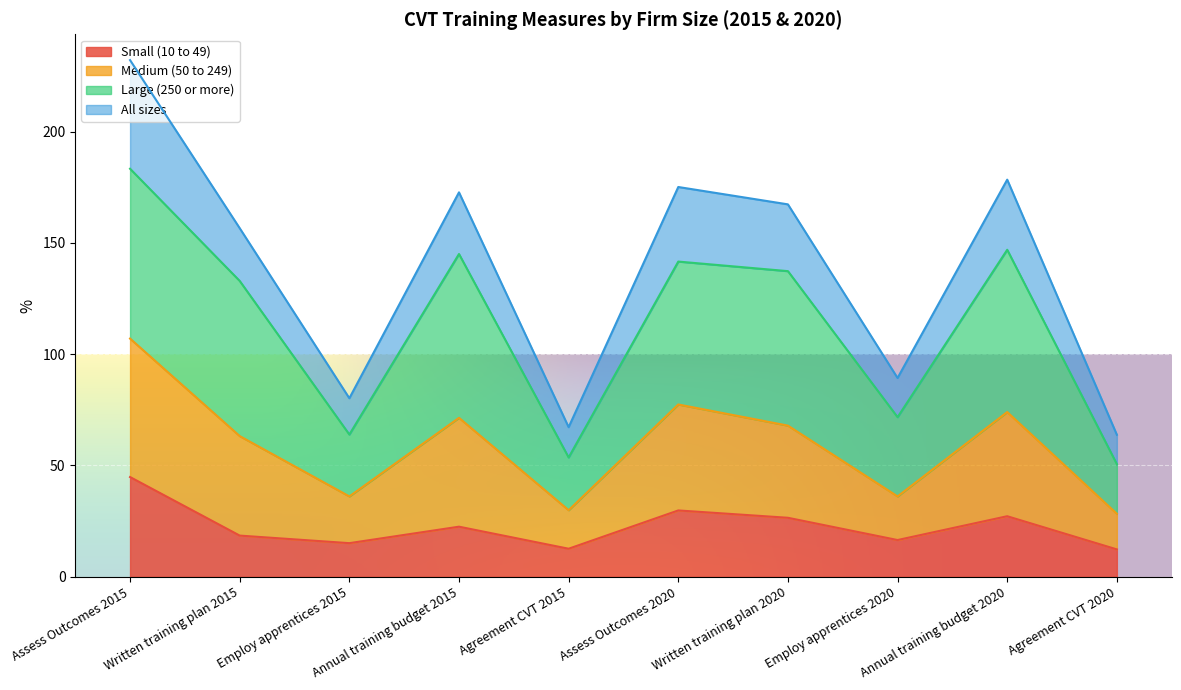

Where is the first local maximum for Small (10 to 49)?

Annual training budget 2015